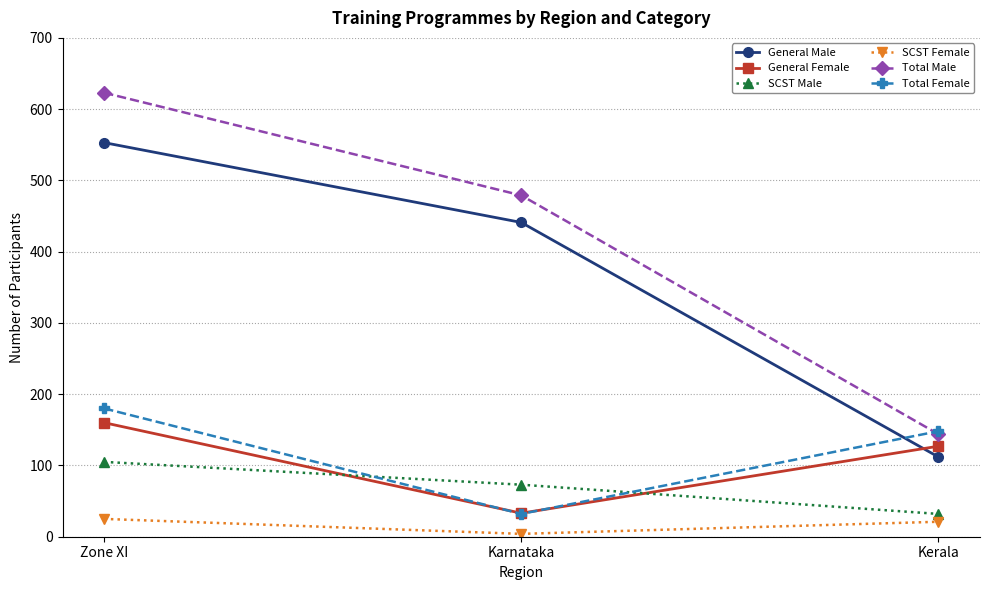

Which series has the largest range (max minus min)?

Total Male